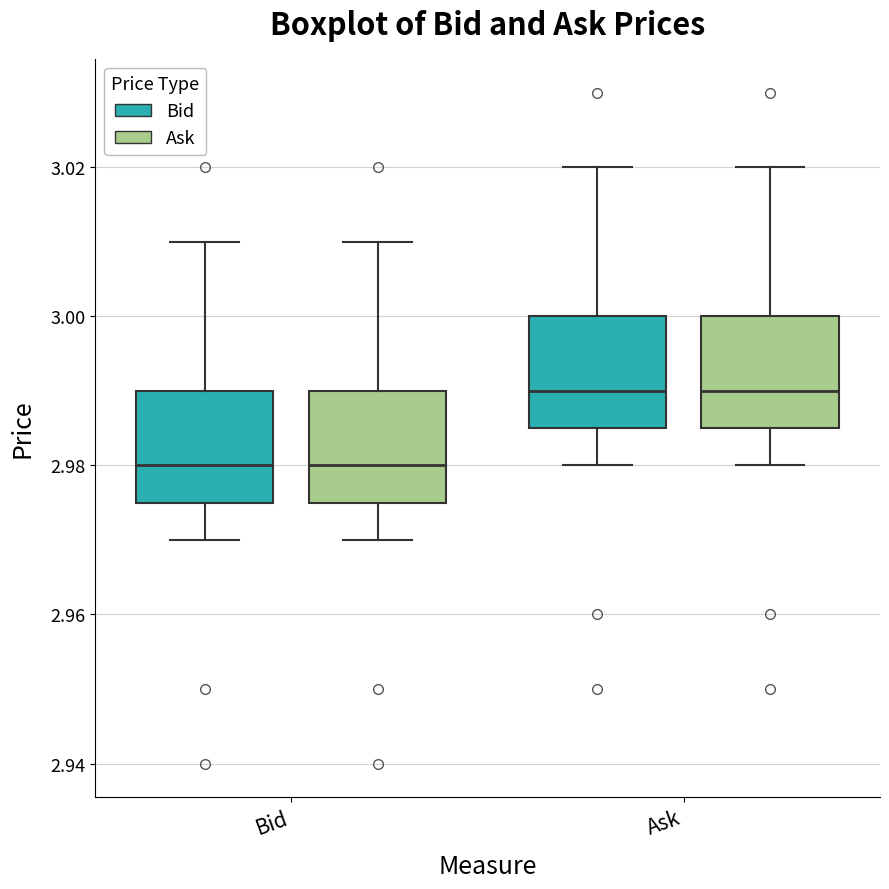

Reading left to right, transcribe this box plot: for each box, give where its median line is, the range the box spans, and where its two whiskers end, as read against the y-axis. The values are not printed on the chart, so give them approximately, as read against the axis.

Bid (Bid): median 2.980, box 2.976 to 2.990, whiskers 2.970 to 3.010
Bid (Ask): median 2.980, box 2.976 to 2.990, whiskers 2.970 to 3.010
Ask (Bid): median 2.990, box 2.986 to 3.000, whiskers 2.980 to 3.020
Ask (Ask): median 2.990, box 2.986 to 3.000, whiskers 2.980 to 3.020